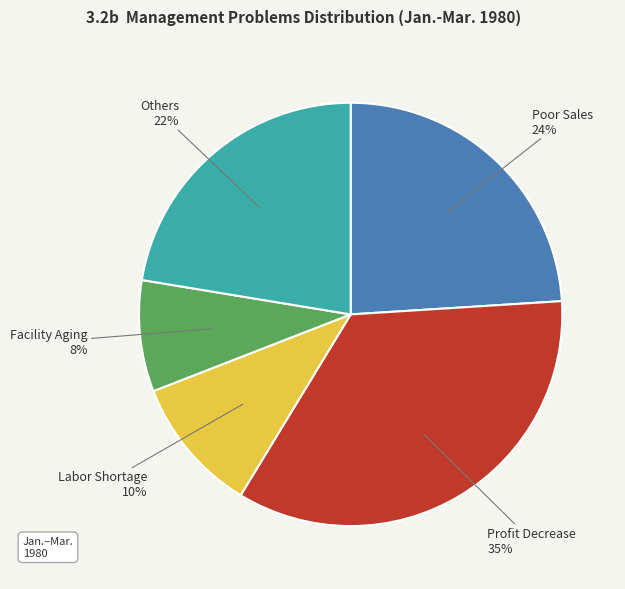

Between Facility Aging and Others, which is larger?

Others